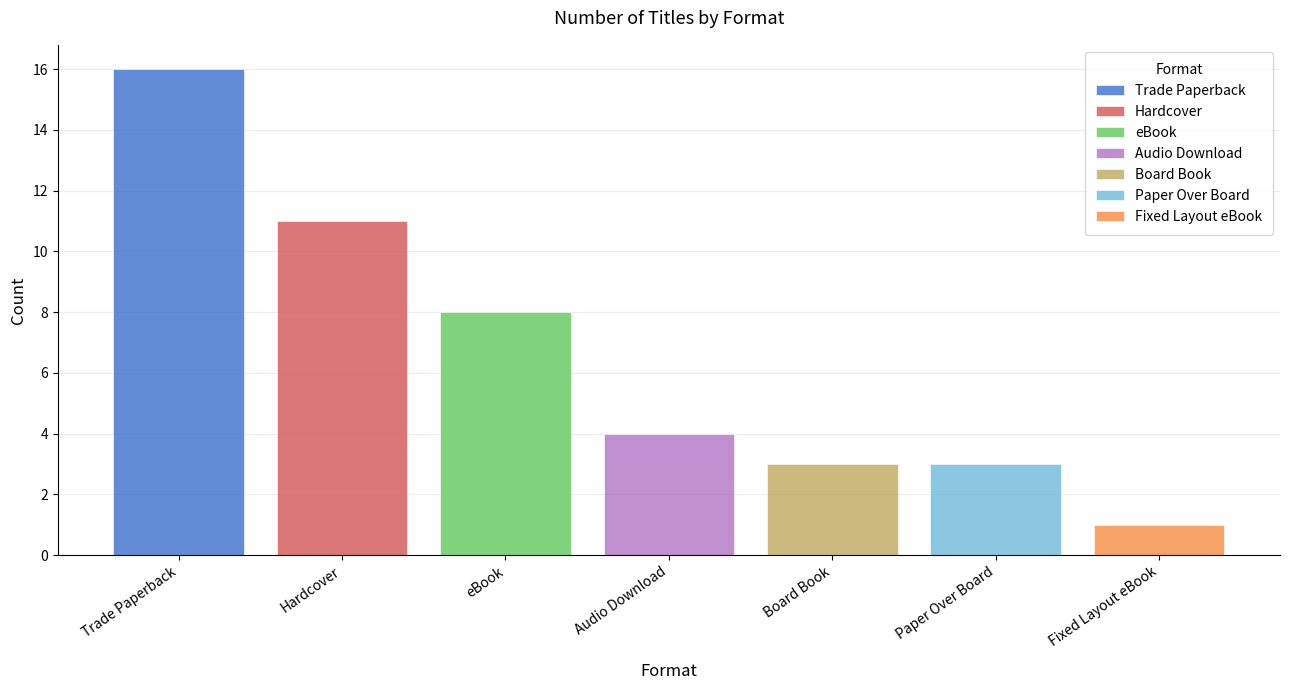

What is the highest value of the Board Book series?

3